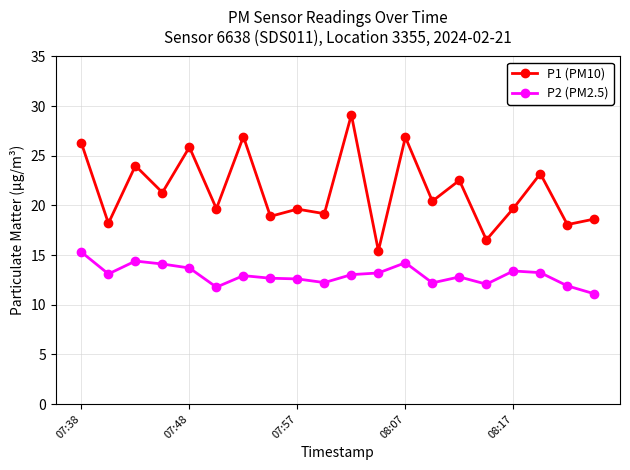

Rank the series by their maximum value, from lowest to highest.

P2 (PM2.5), P1 (PM10)